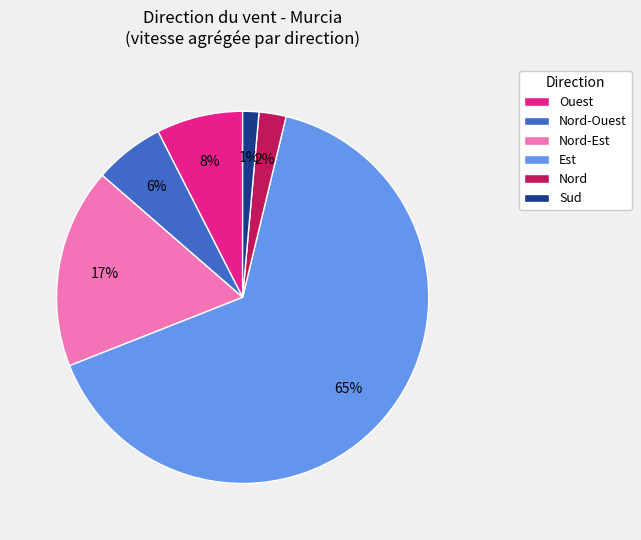

Is the sum of Nord and Sud greater than half?

No